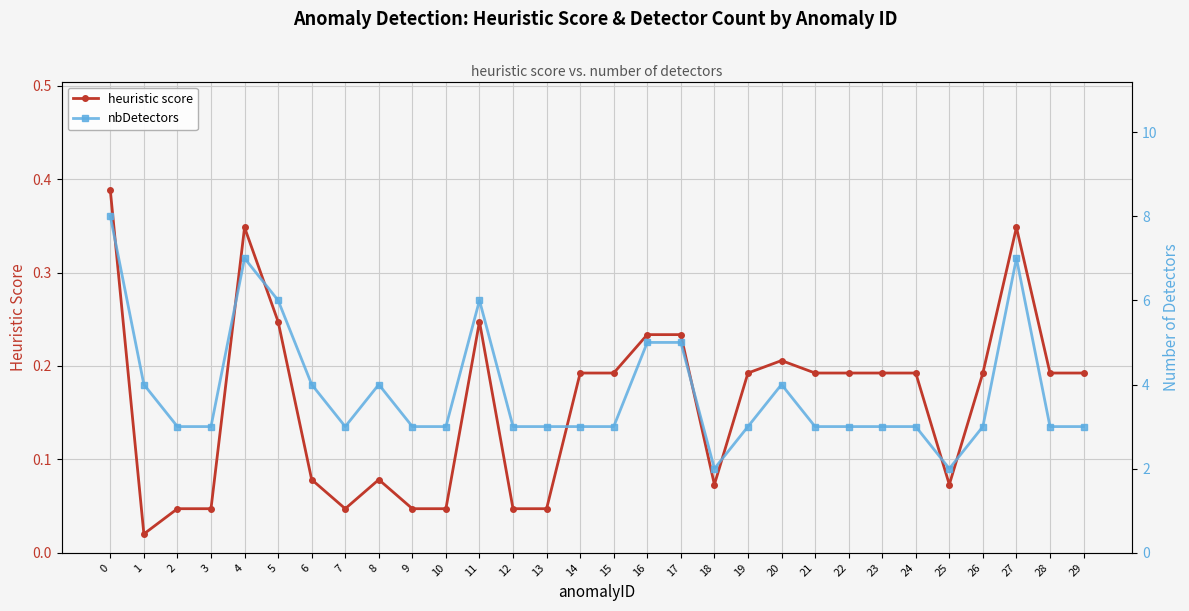

True or false: nbDetectors has a value of 2.0 at 27.

False